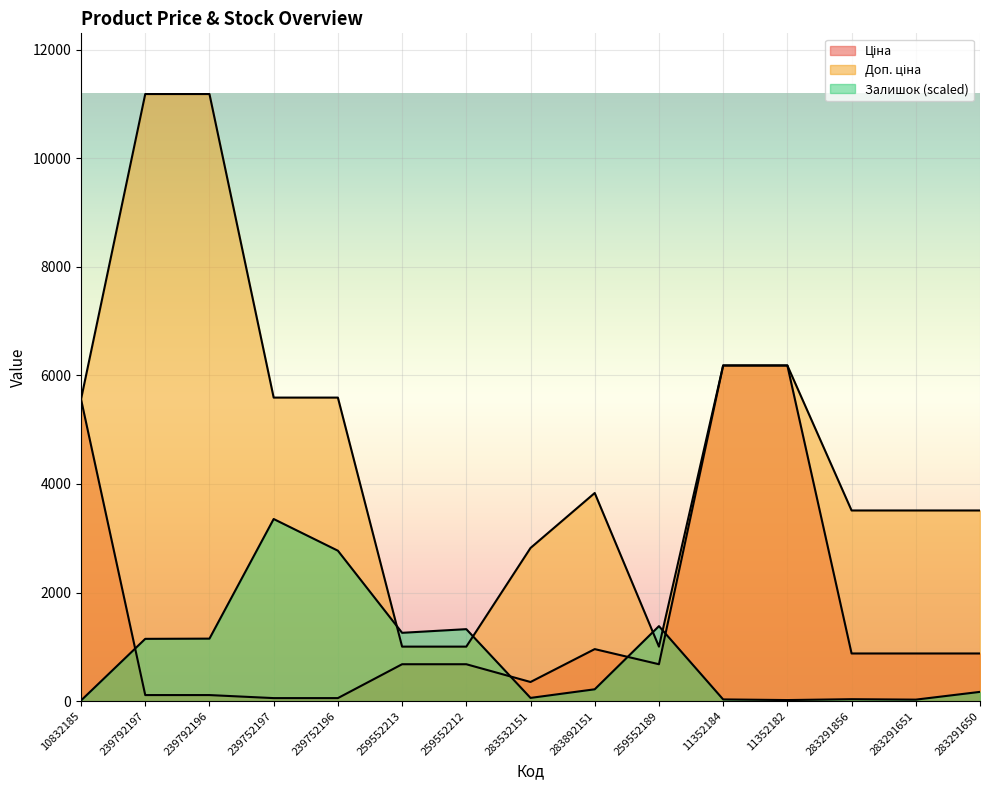

Reading left to right, what are all the values shown in this chart?

Ціна: 10832185=5560.3	239792197=111.8	239792196=111.8	239752197=55.9	239752196=55.9	259552213=679.8	259552212=679.8	283532151=352.6	283892151=958.4	259552189=679.8	11352184=6182.6	11352182=6182.6	283291856=878.0	283291651=878.0	283291650=878.0
Доп. ціна: 10832185=5560.3	239792197=11182.0	239792196=11182.0	239752197=5591.0	239752196=5591.0	259552213=1004.1	259552212=1004.1	283532151=2821.2	283892151=3833.8	259552189=1004.1	11352184=6182.6	11352182=6182.6	283291856=3511.9	283291651=3511.9	283291650=3511.9
Залишок: 10832185=11.9	239792197=1147.3	239792196=1151.3	239752197=3354.6	239752196=2771.0	259552213=1258.5	259552212=1326.0	283532151=59.5	283892151=218.3	259552189=1381.5	11352184=31.8	11352182=19.8	283291856=35.7	283291651=27.8	283291650=170.7